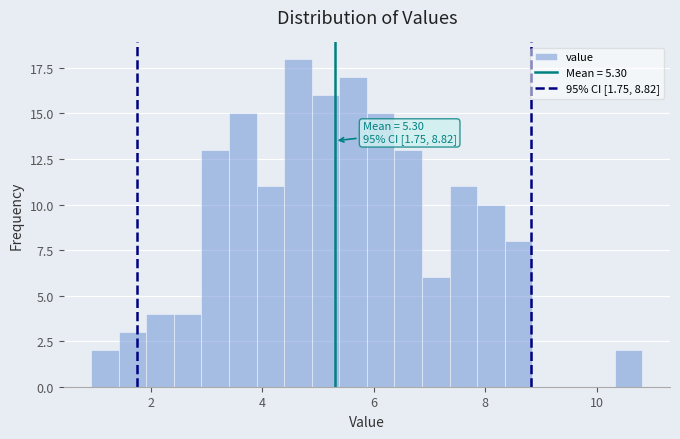

Read against the x-axis, roughly where is the centre of the tallest bar?

4.6